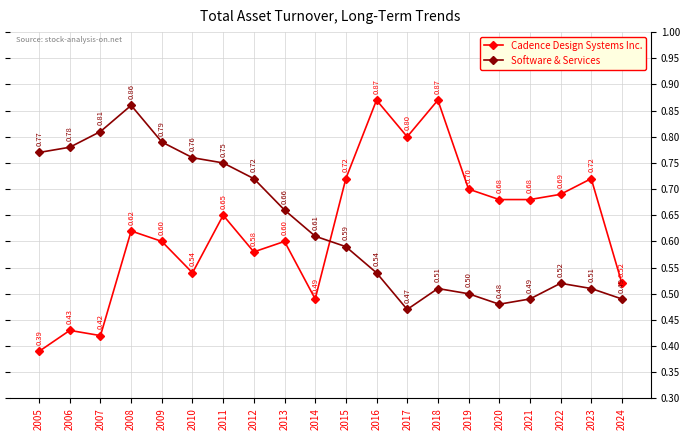

Rank the series at 2024 from highest to lowest value.

Cadence Design Systems Inc., Software & Services